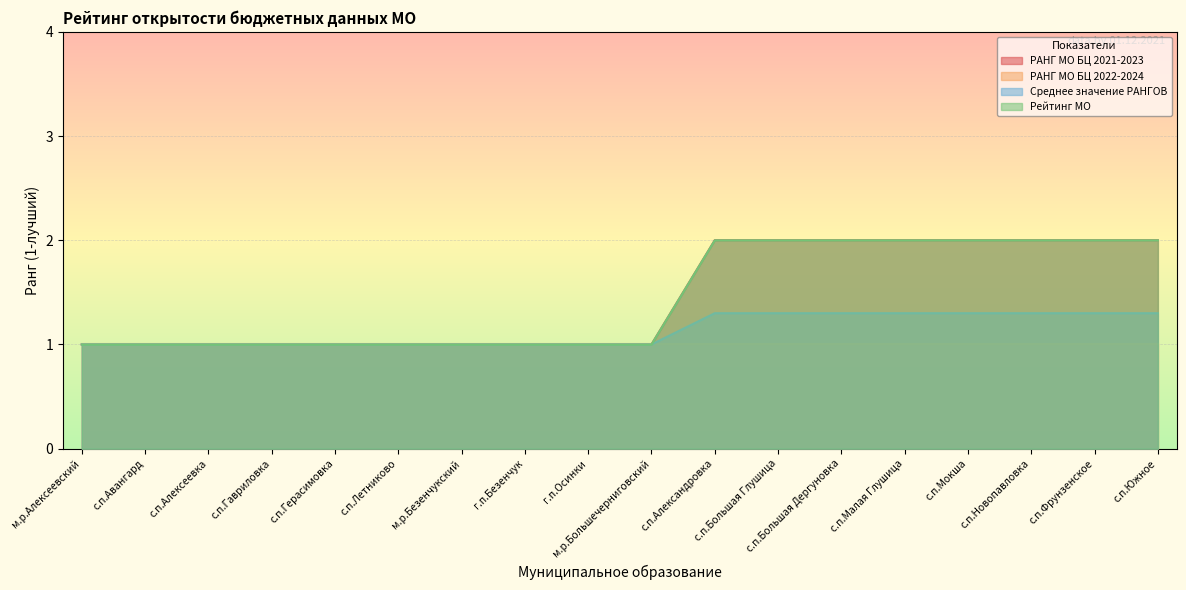

Reading right to left, list all the values displayed in this chart.

РАНГ МО БЦ 2021-2023: с.п.Южное=2.0	с.п.Фрунзенское=2.0	с.п.Новопавловка=2.0	с.п.Мокша=2.0	с.п.Малая Глушица=2.0	с.п.Большая Дергуновка=2.0	с.п.Большая Глушица=2.0	с.п.Александровка=2.0	м.р.Большечерниговский=1.0	г.п.Осинки=1.0	г.п.Безенчук=1.0	м.р.Безенчукский=1.0	с.п.Летниково=1.0	с.п.Герасимовка=1.0	с.п.Гавриловка=1.0	с.п.Алексеевка=1.0	с.п.Авангард=1.0	м.р.Алексеевский=1.0
Среднее значение РАНГОВ: с.п.Южное=1.3	с.п.Фрунзенское=1.3	с.п.Новопавловка=1.3	с.п.Мокша=1.3	с.п.Малая Глушица=1.3	с.п.Большая Дергуновка=1.3	с.п.Большая Глушица=1.3	с.п.Александровка=1.3	м.р.Большечерниговский=1.0	г.п.Осинки=1.0	г.п.Безенчук=1.0	м.р.Безенчукский=1.0	с.п.Летниково=1.0	с.п.Герасимовка=1.0	с.п.Гавриловка=1.0	с.п.Алексеевка=1.0	с.п.Авангард=1.0	м.р.Алексеевский=1.0
Рейтинг МО: с.п.Южное=2.0	с.п.Фрунзенское=2.0	с.п.Новопавловка=2.0	с.п.Мокша=2.0	с.п.Малая Глушица=2.0	с.п.Большая Дергуновка=2.0	с.п.Большая Глушица=2.0	с.п.Александровка=2.0	м.р.Большечерниговский=1.0	г.п.Осинки=1.0	г.п.Безенчук=1.0	м.р.Безенчукский=1.0	с.п.Летниково=1.0	с.п.Герасимовка=1.0	с.п.Гавриловка=1.0	с.п.Алексеевка=1.0	с.п.Авангард=1.0	м.р.Алексеевский=1.0